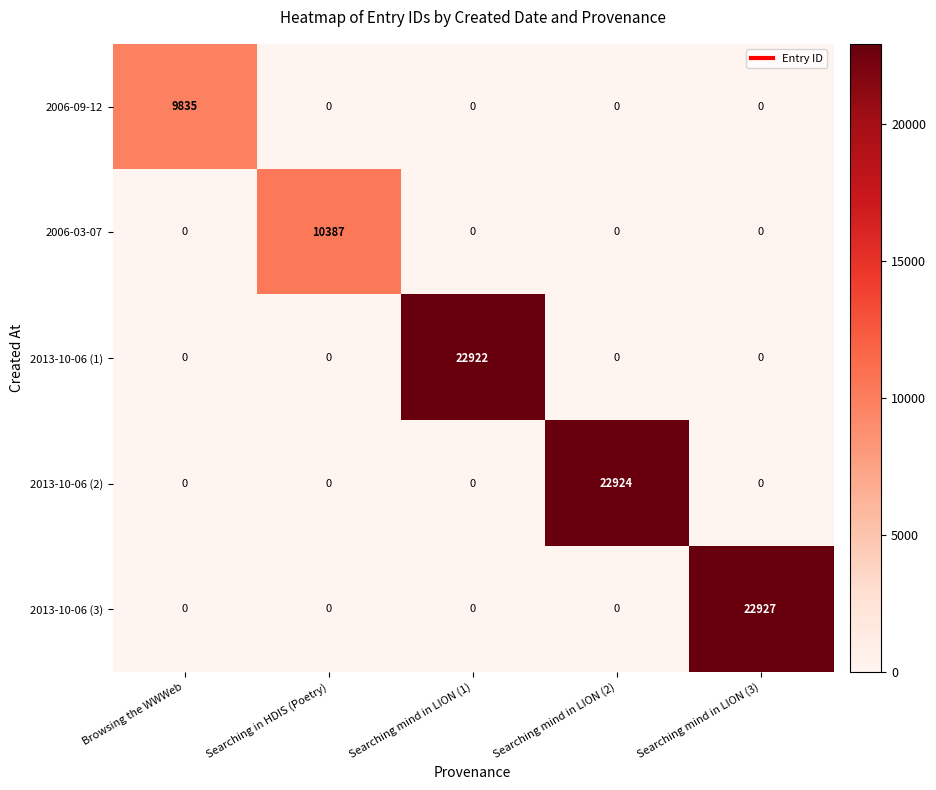

What is the difference between the maximum and minimum values in the 2013-10-06 (1) series?

22922